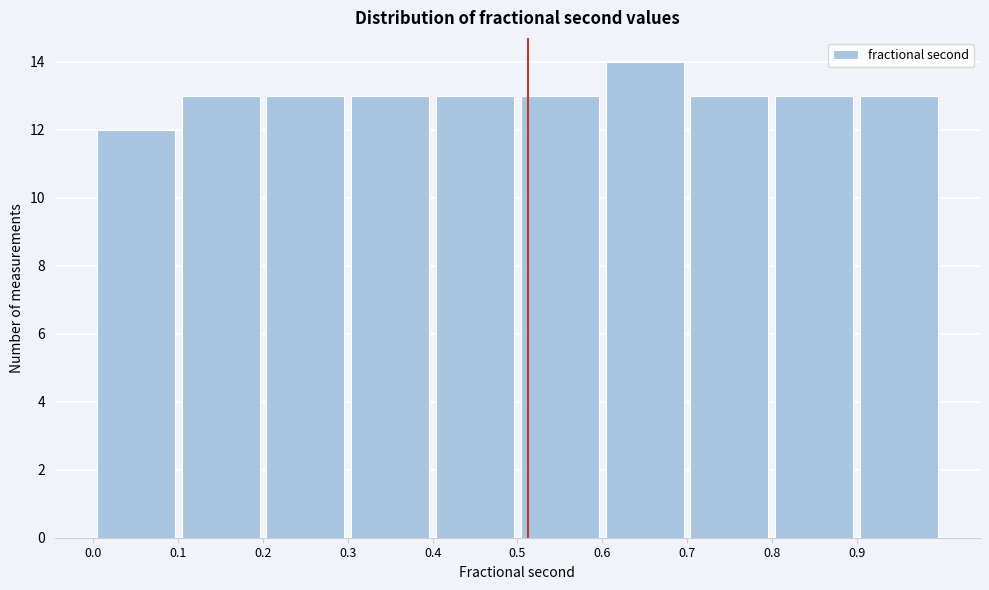

Reading left to right, list every bar in this chart as the range it spans on the x-axis followed by its height. The values are not printed on the chart, so give them approximately, as read against the axis.

0.0 to 0.1: 12
0.1 to 0.2: 13
0.2 to 0.3: 13
0.3 to 0.4: 13
0.4 to 0.5: 13
0.5 to 0.6: 13
0.6 to 0.7: 14
0.7 to 0.8: 13
0.8 to 0.9: 13
0.9 to 1.0: 13